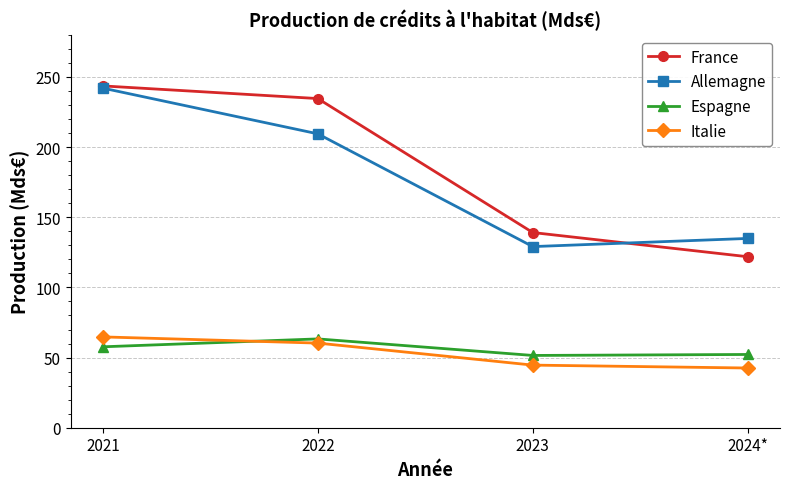

What is the difference between the second highest and minimum values in the Espagne series?

6.2